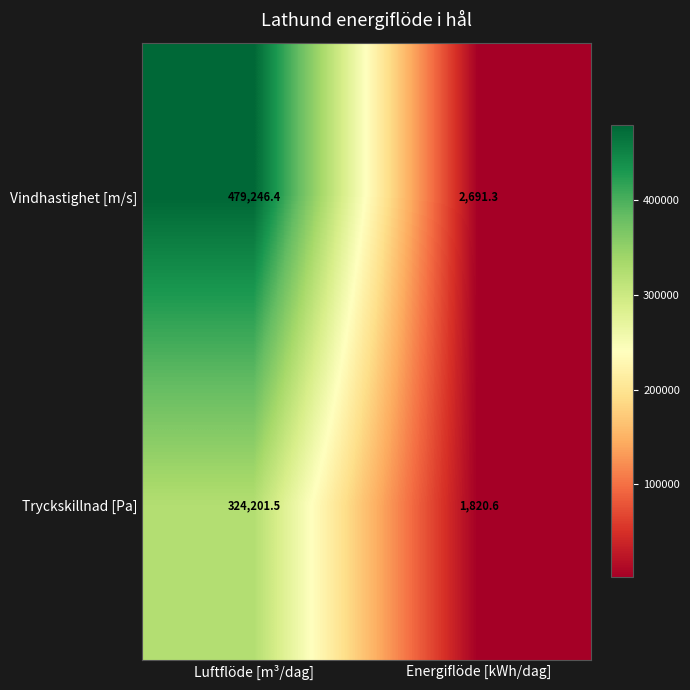

Count the number of categories in the chart.

2